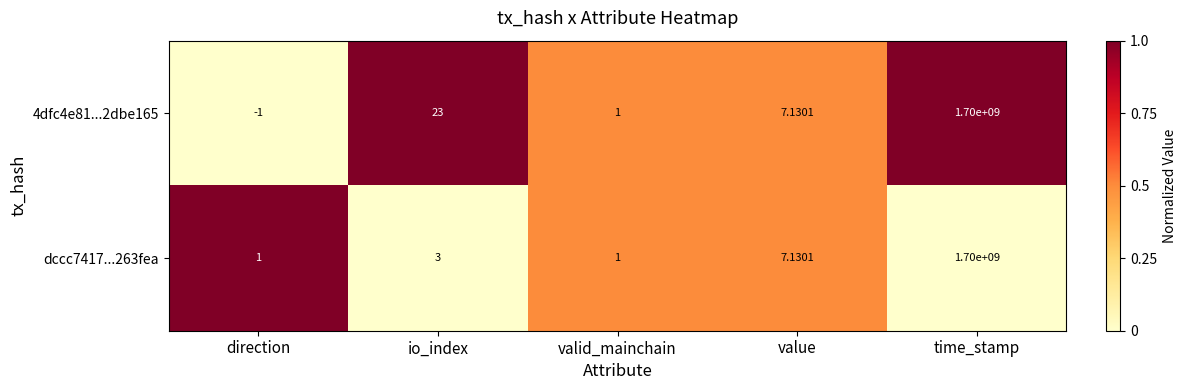

At which category is the sum across all series the highest?

time_stamp